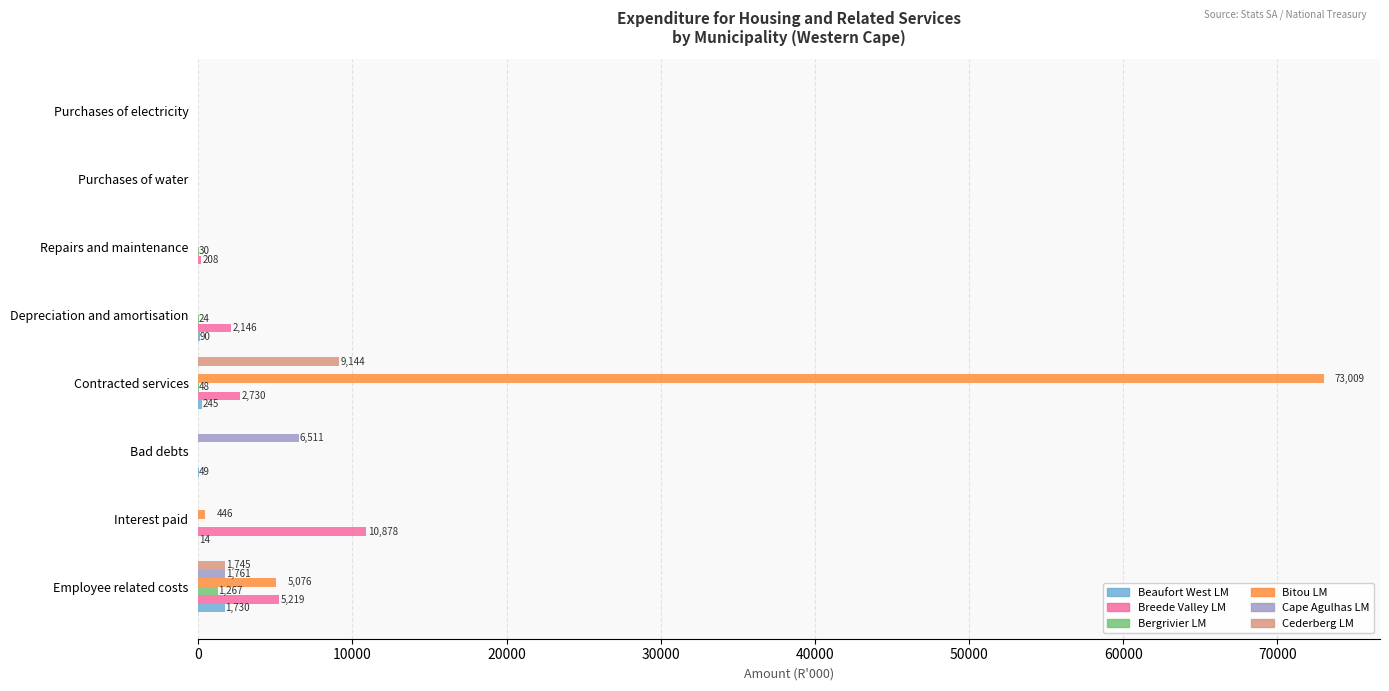

Which series has the largest total across all categories?

Bitou LM